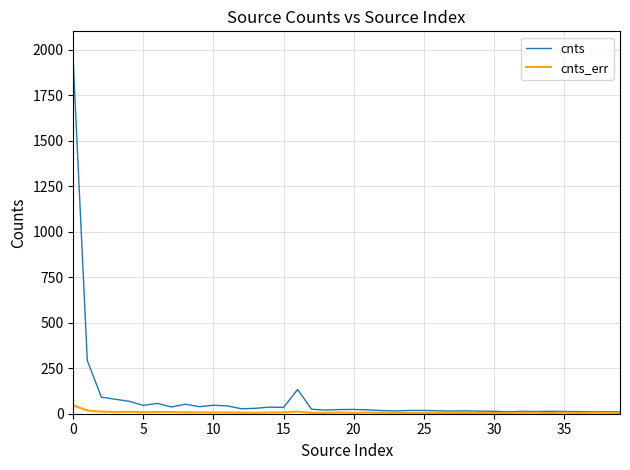

What are all the series names shown in the legend?

cnts, cnts_err